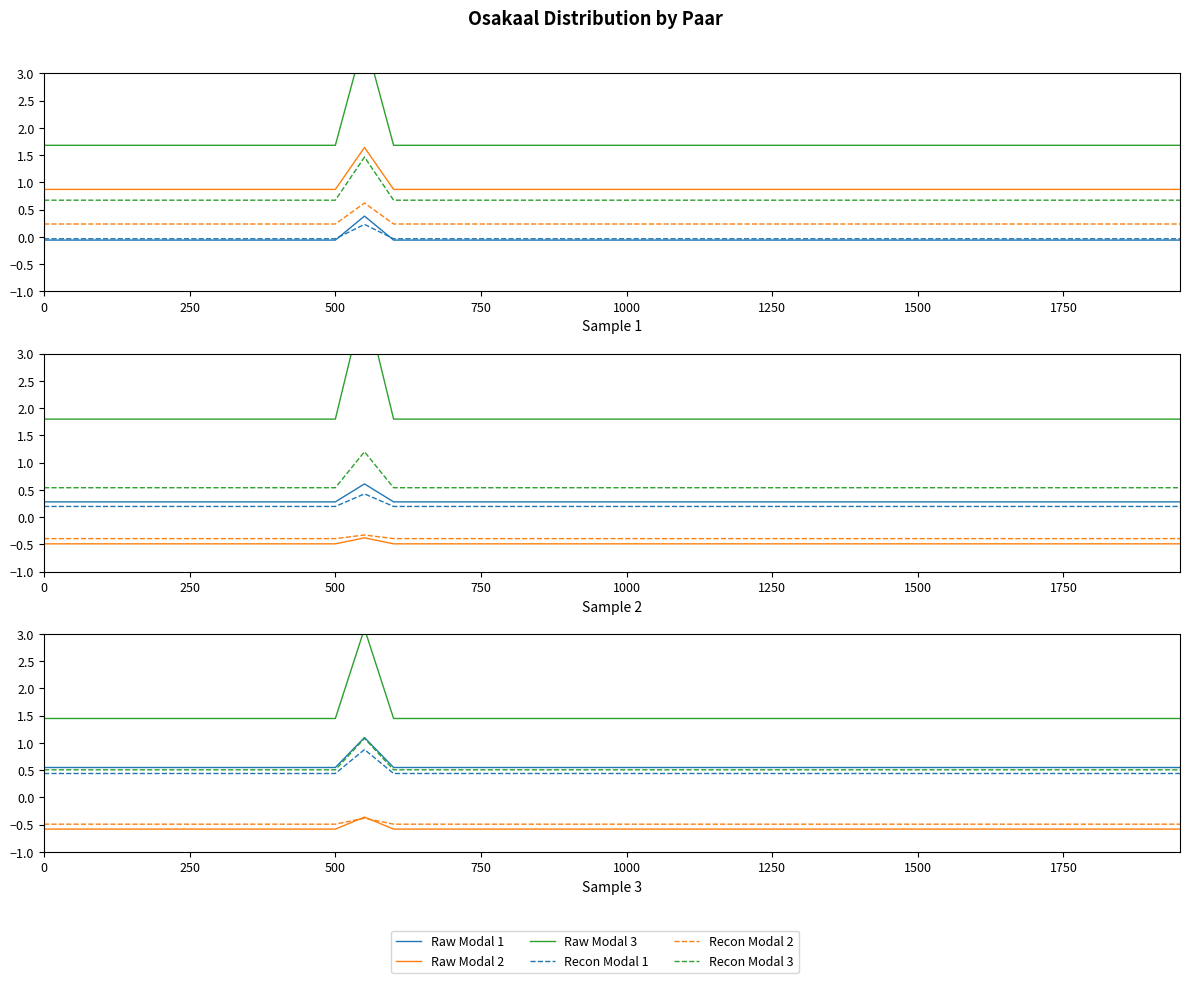

True or false: Recon Modal 1 has more than 1 points higher than both neighbors.

False